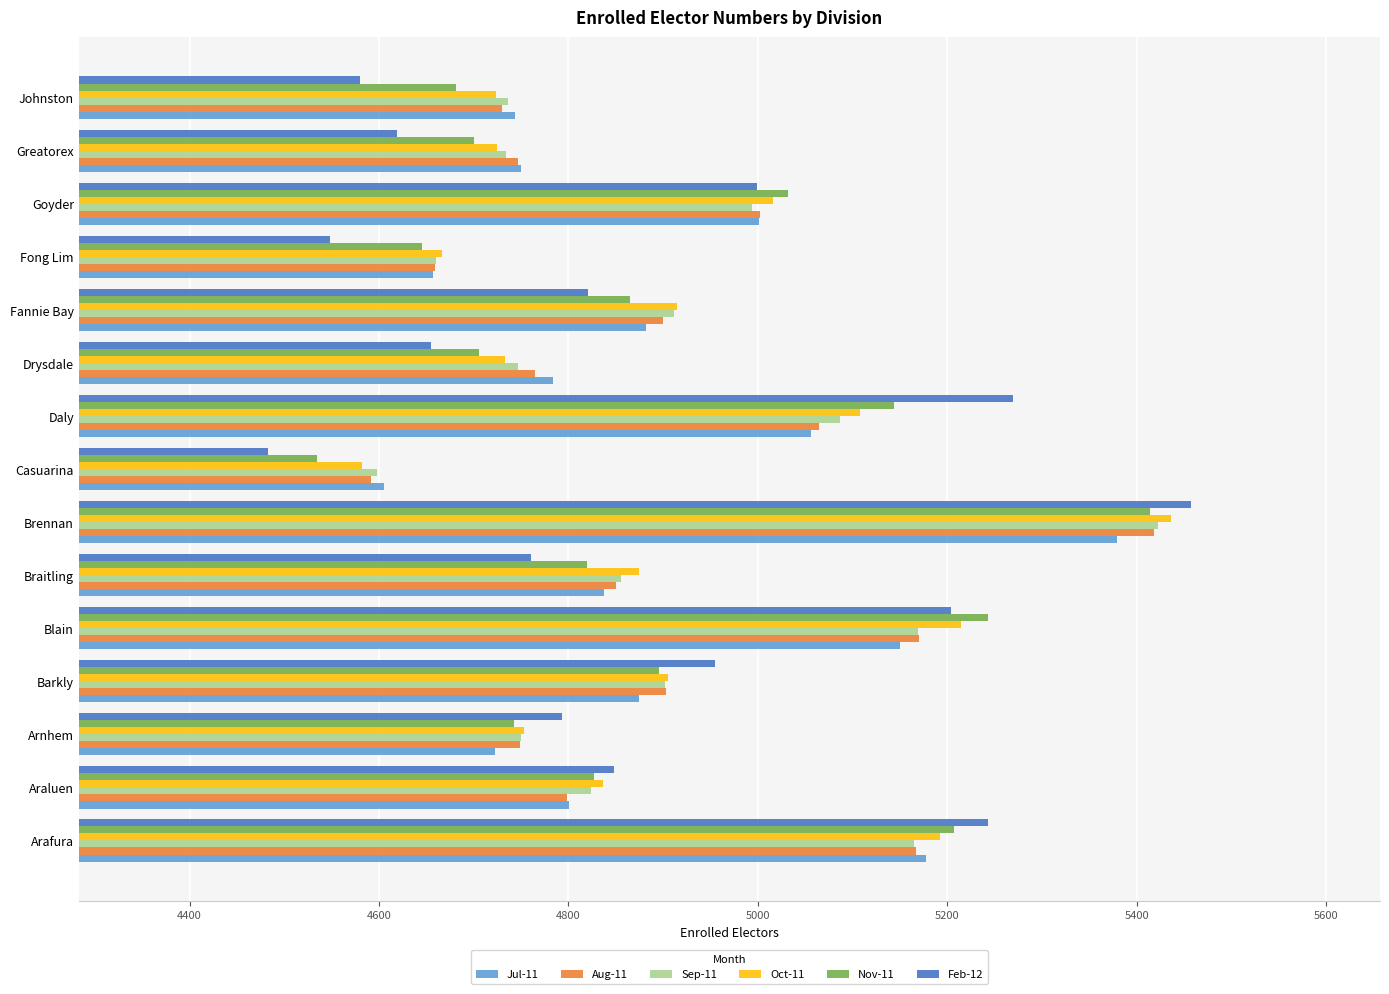

True or false: Nov-11 has a value of 7652 at Goyder.

False